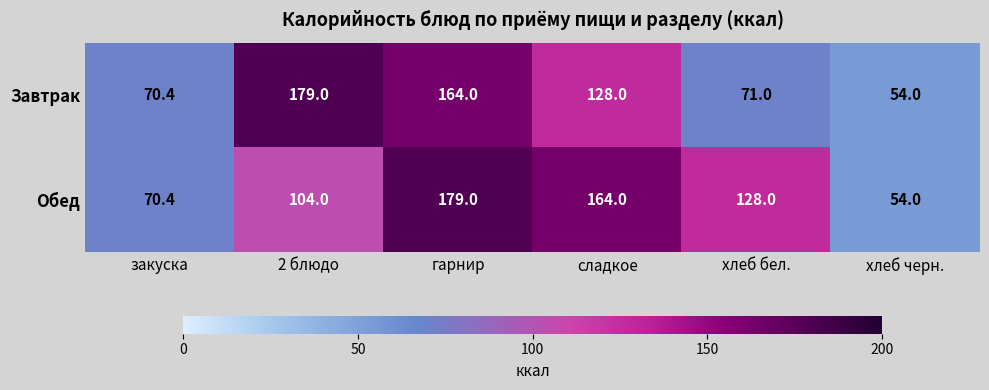

Between гарнир and хлеб бел., which series saw the biggest shift?

Завтрак